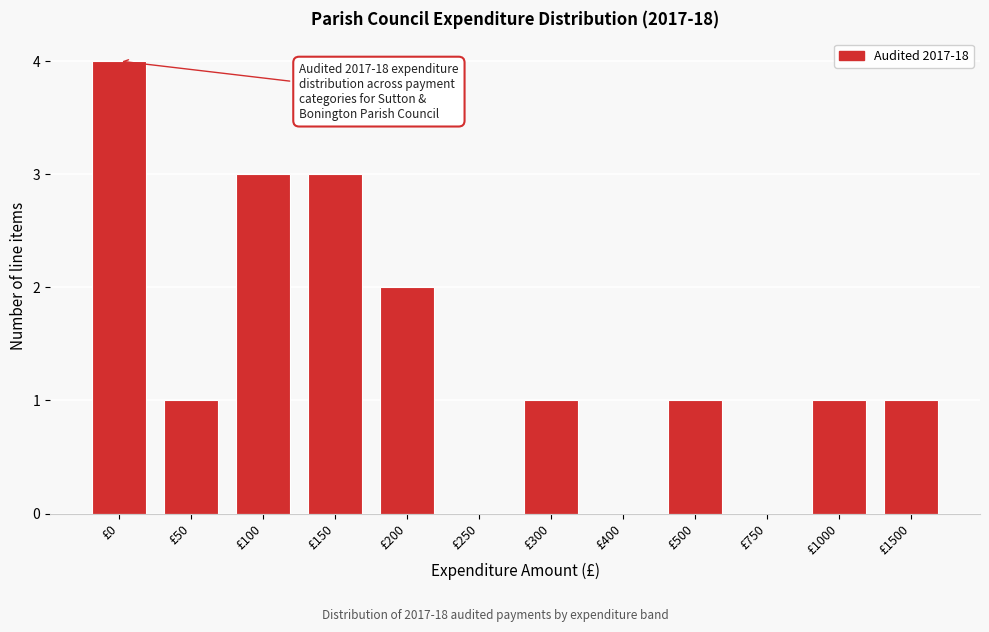

Reading left to right, what are all the values shown in this chart?

£0=4	£50=1	£100=3	£150=3	£200=2	£250=0	£300=1	£400=0	£500=1	£750=0	£1000=1	£1500=1